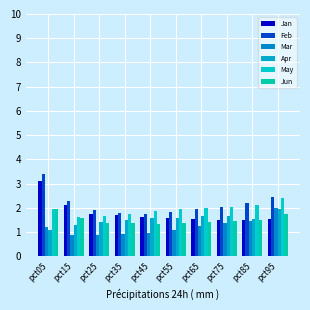

How many distinct data groups are displayed?

6